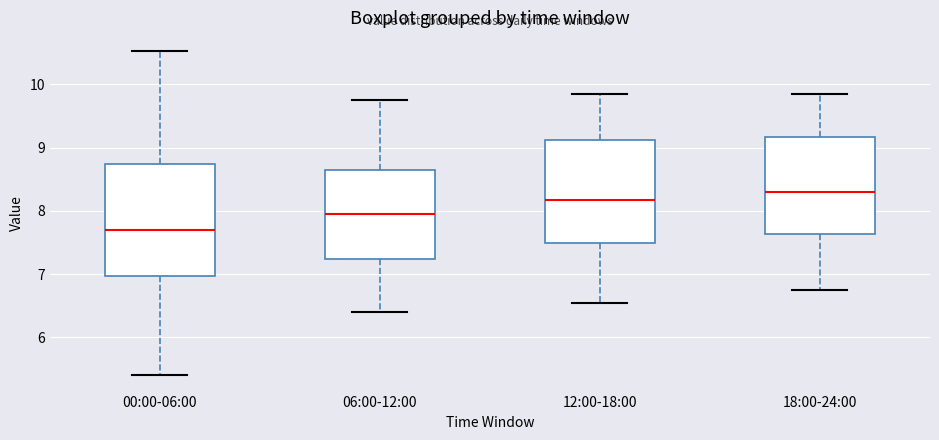

Reading left to right, transcribe this box plot: for each box, give where its median line is, the range the box spans, and where its two whiskers end, as read against the y-axis. The values are not printed on the chart, so give them approximately, as read against the axis.

00:00-06:00: median 7.7, box 7.0 to 8.7, whiskers 5.4 to 10.5
06:00-12:00: median 8.0, box 7.2 to 8.7, whiskers 6.4 to 9.8
12:00-18:00: median 8.2, box 7.5 to 9.1, whiskers 6.6 to 9.9
18:00-24:00: median 8.3, box 7.6 to 9.2, whiskers 6.8 to 9.9